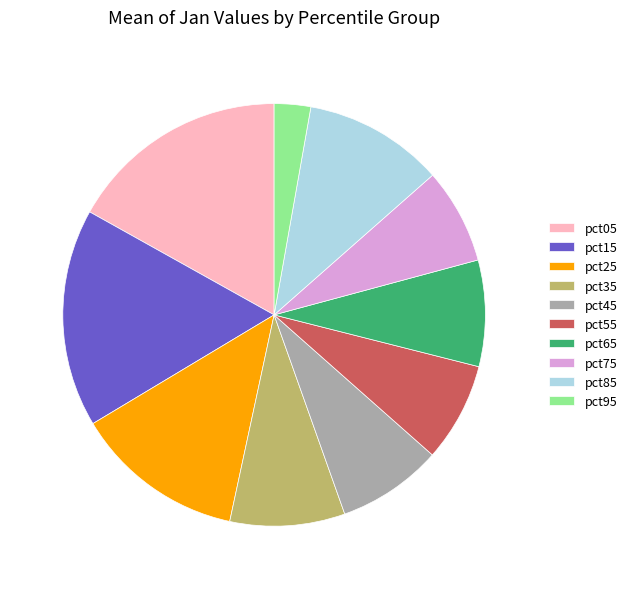

Is it true that pct05 is 2% of the pie?

False